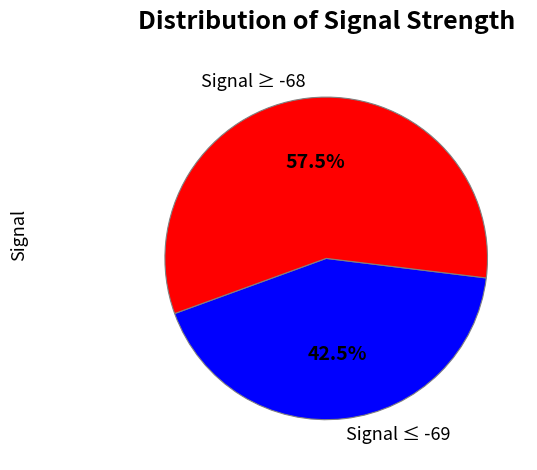

Approximately how many times larger is the value at Signal ≥ -68 compared to Signal ≤ -69?

1.4